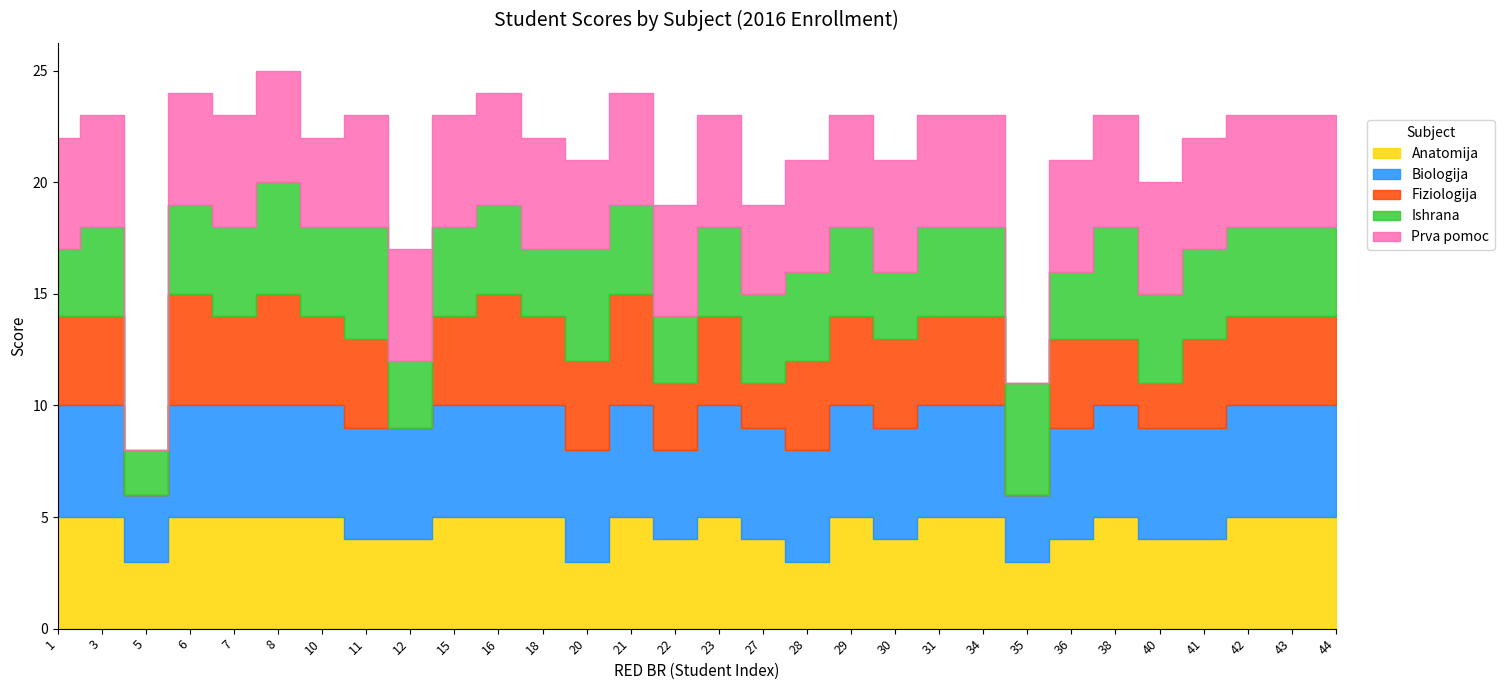

Which series changed the most between 1 and 41?

Anatomija